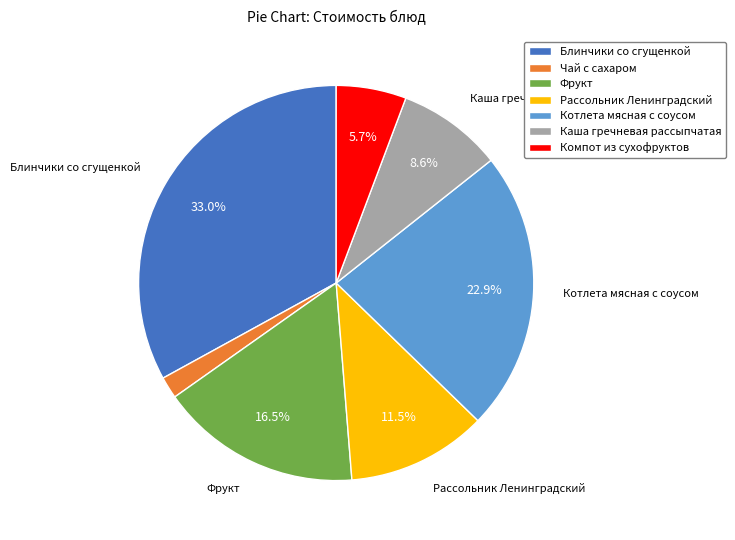

Is the sum of Чай с сахаром and Компот из сухофруктов greater than half?

No